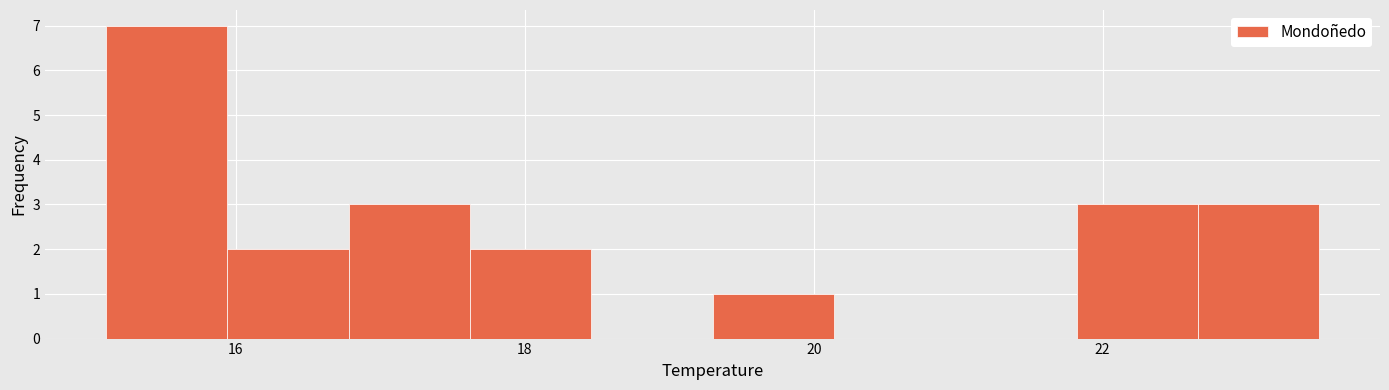

Reading left to right, transcribe this chart: for each bar, give the range it covers on the x-axis and its height. Neither the bar edges nor the heights are printed on the chart, so give them approximately, as read against the axes.

15.10 to 15.94: 7
15.94 to 16.78: 2
16.78 to 17.62: 3
17.62 to 18.46: 2
18.46 to 19.30: 0
19.30 to 20.14: 1
20.14 to 20.98: 0
20.98 to 21.82: 0
21.82 to 22.66: 3
22.66 to 23.50: 3